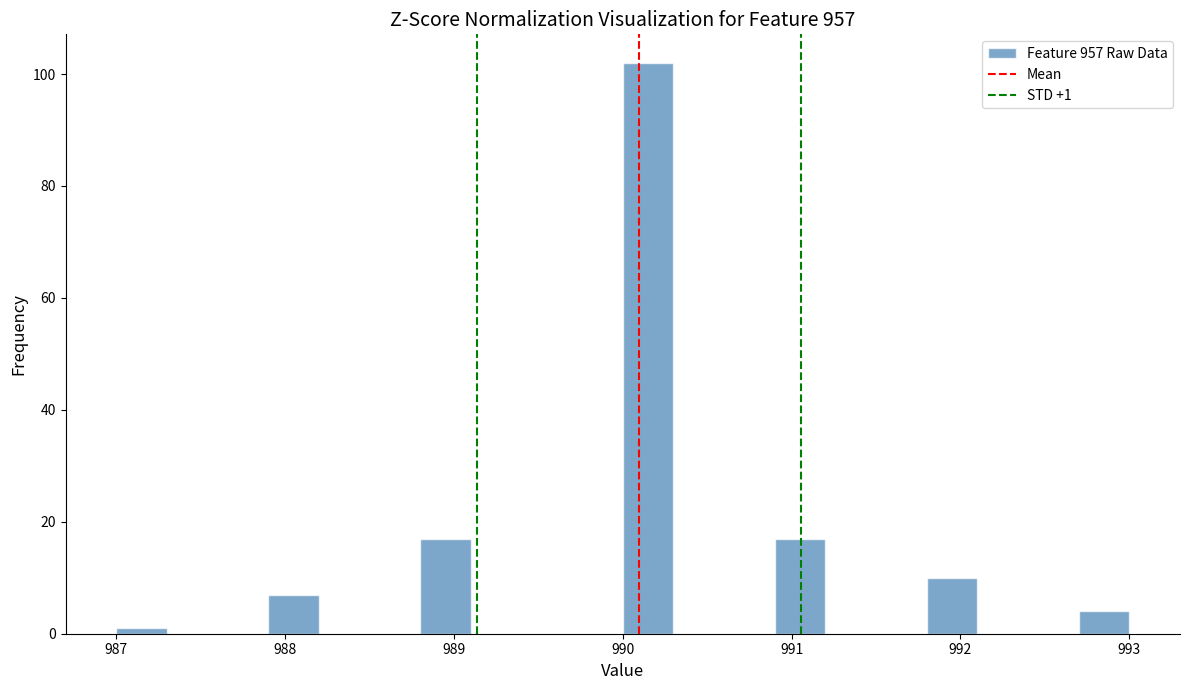

Around what value on the x-axis is the tallest bar? Give the approximate position of its centre, as read against the axis.

990.2